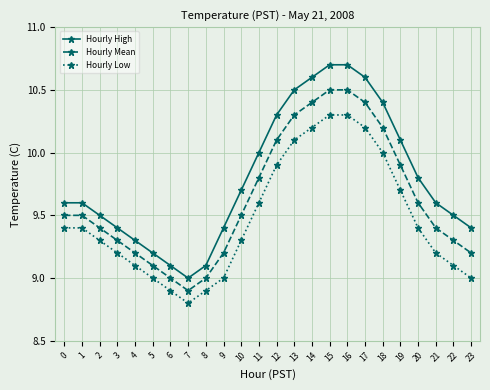

Which series has the largest range (max minus min)?

Hourly High